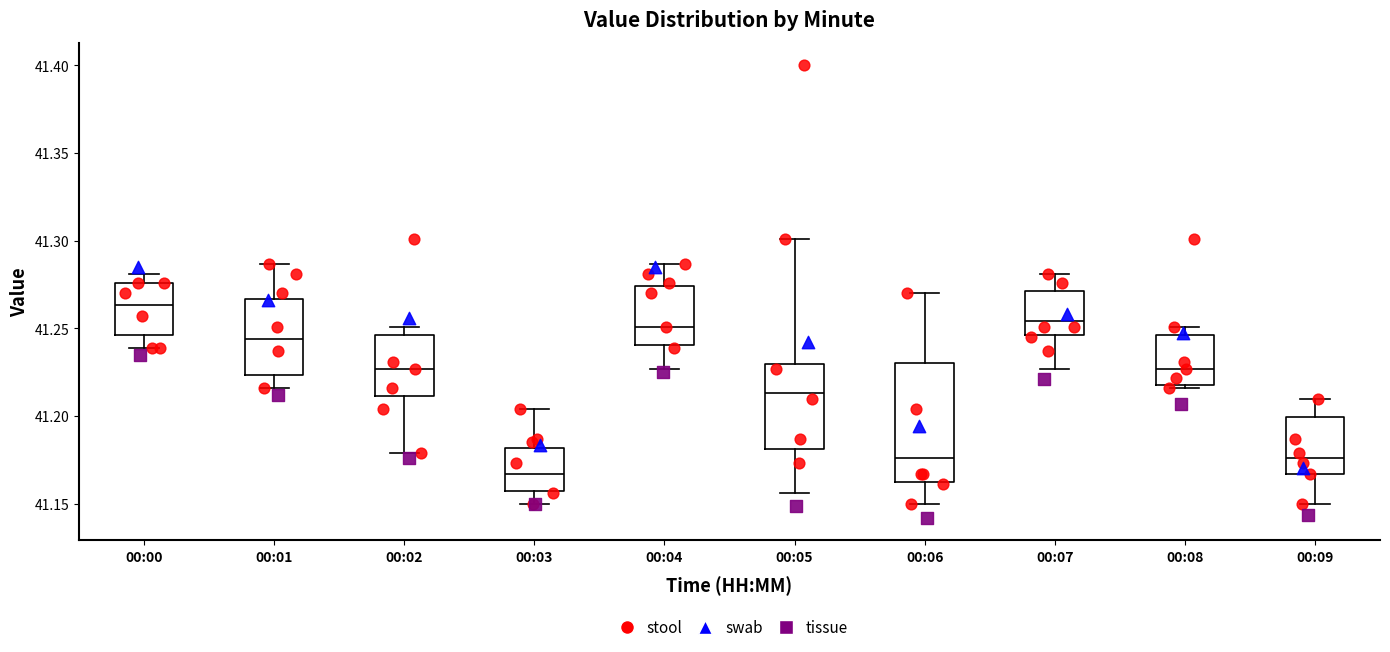

Which box has the lowest median line?

00:03